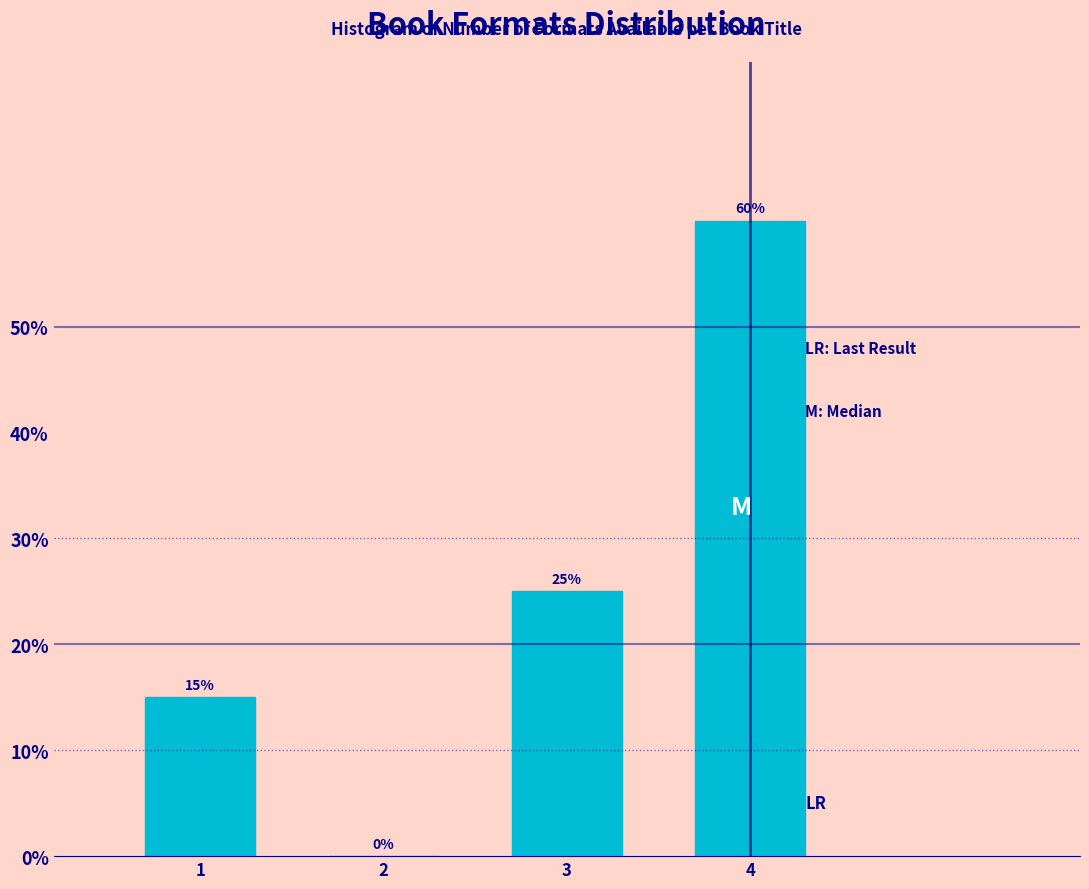

Reading right to left, extract all data points from this chart.

4=60	3=25	2=0	1=15